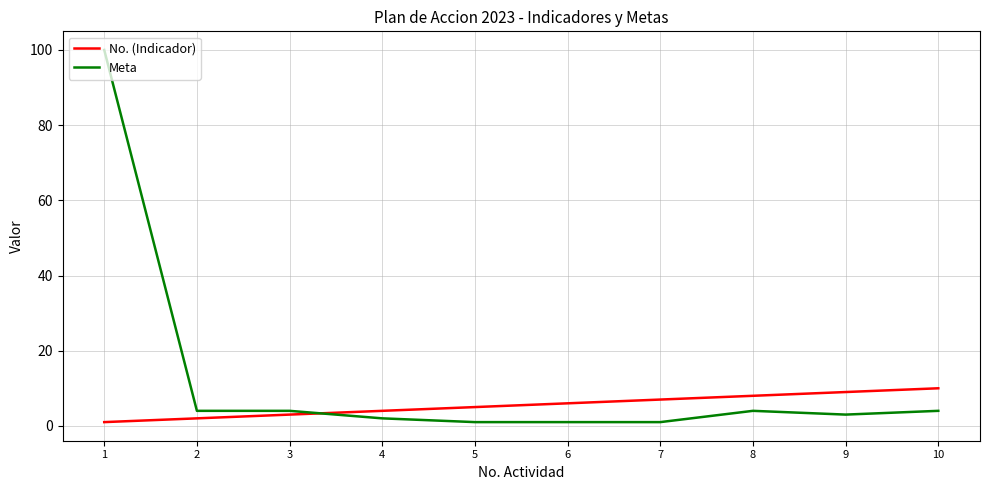

Which series has the largest total across all categories?

Meta